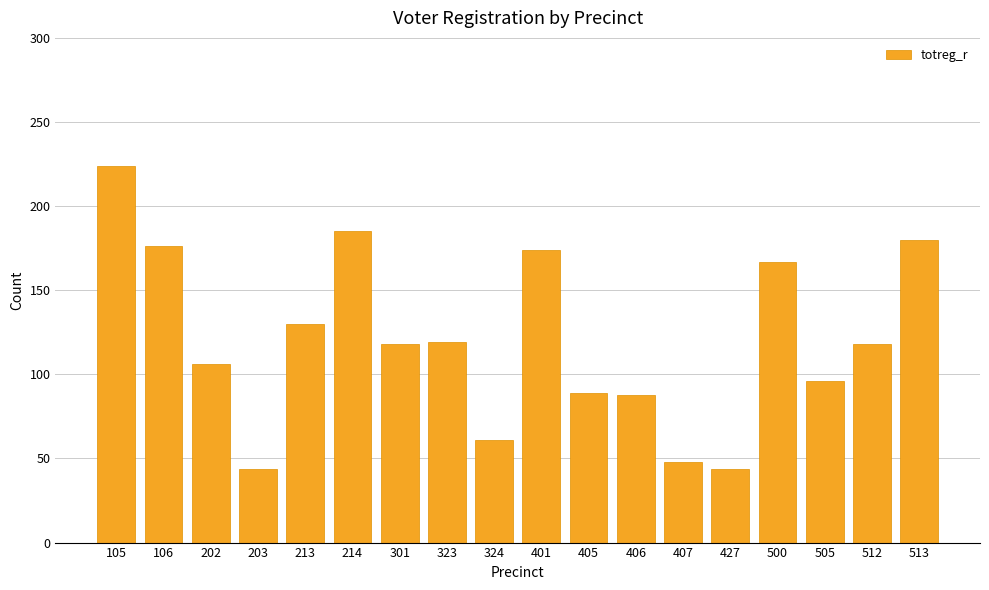

What is the value of the 17th bar from the left?

118